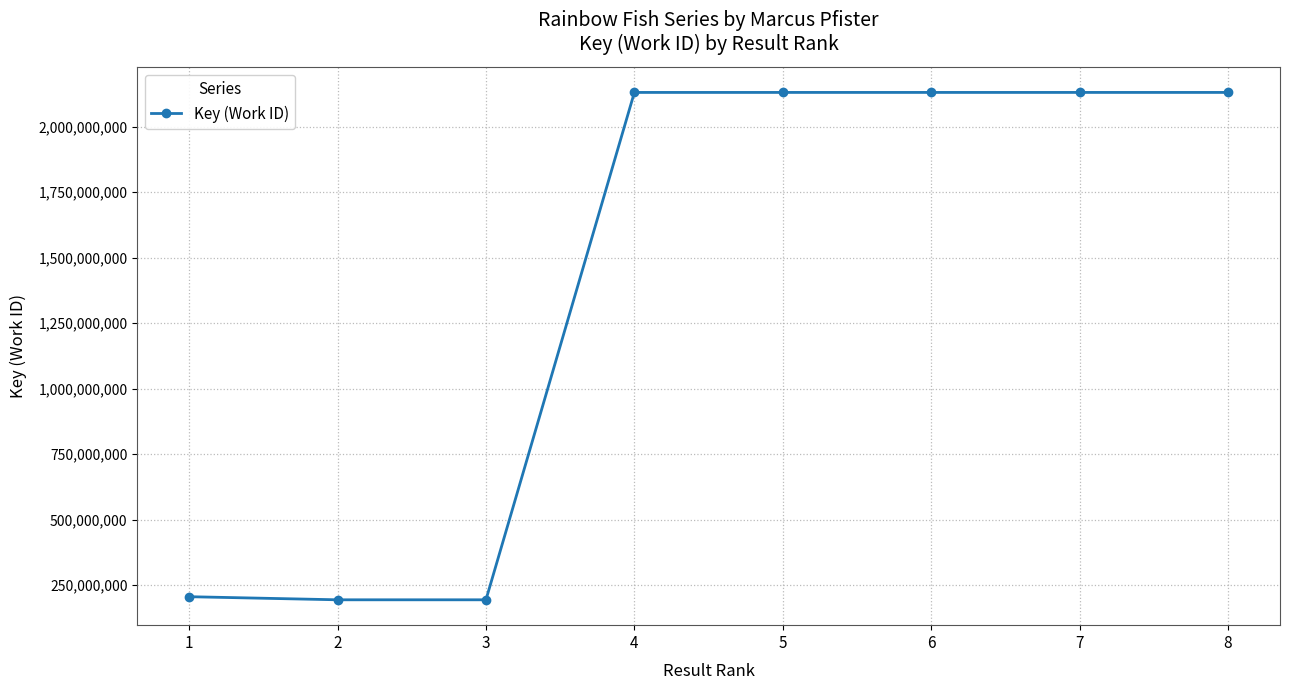

True or false: the data shows 3730004656 at 6.

False